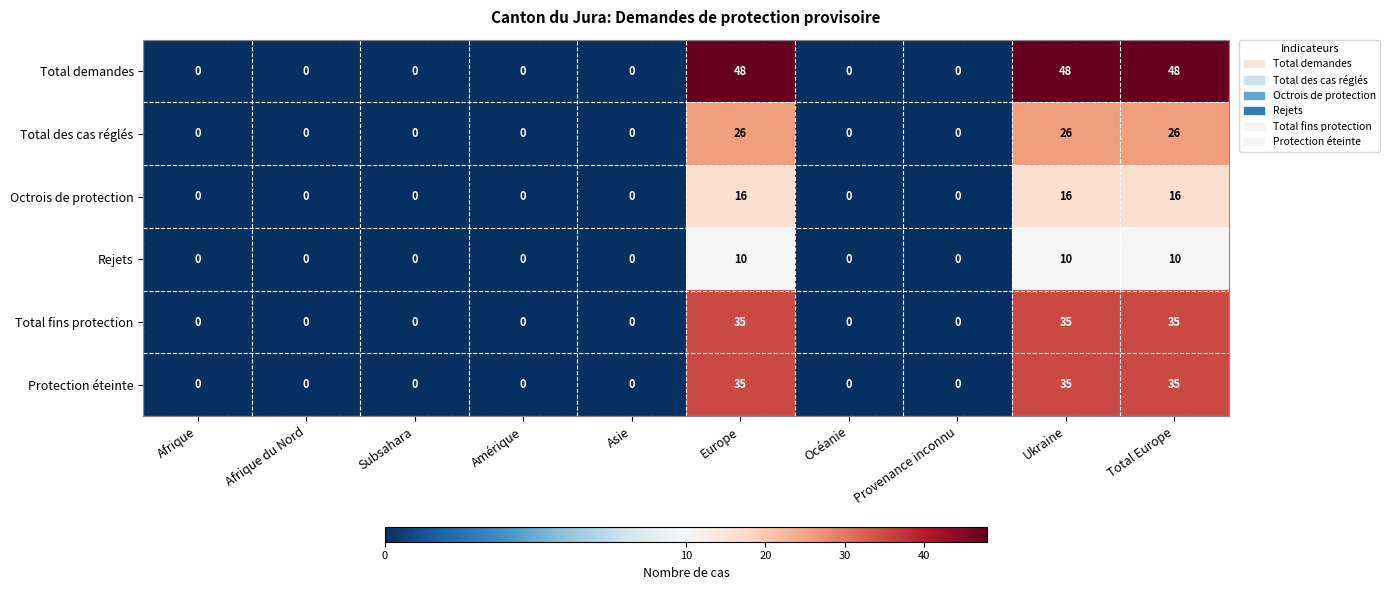

What is the maximum value for Rejets?

10